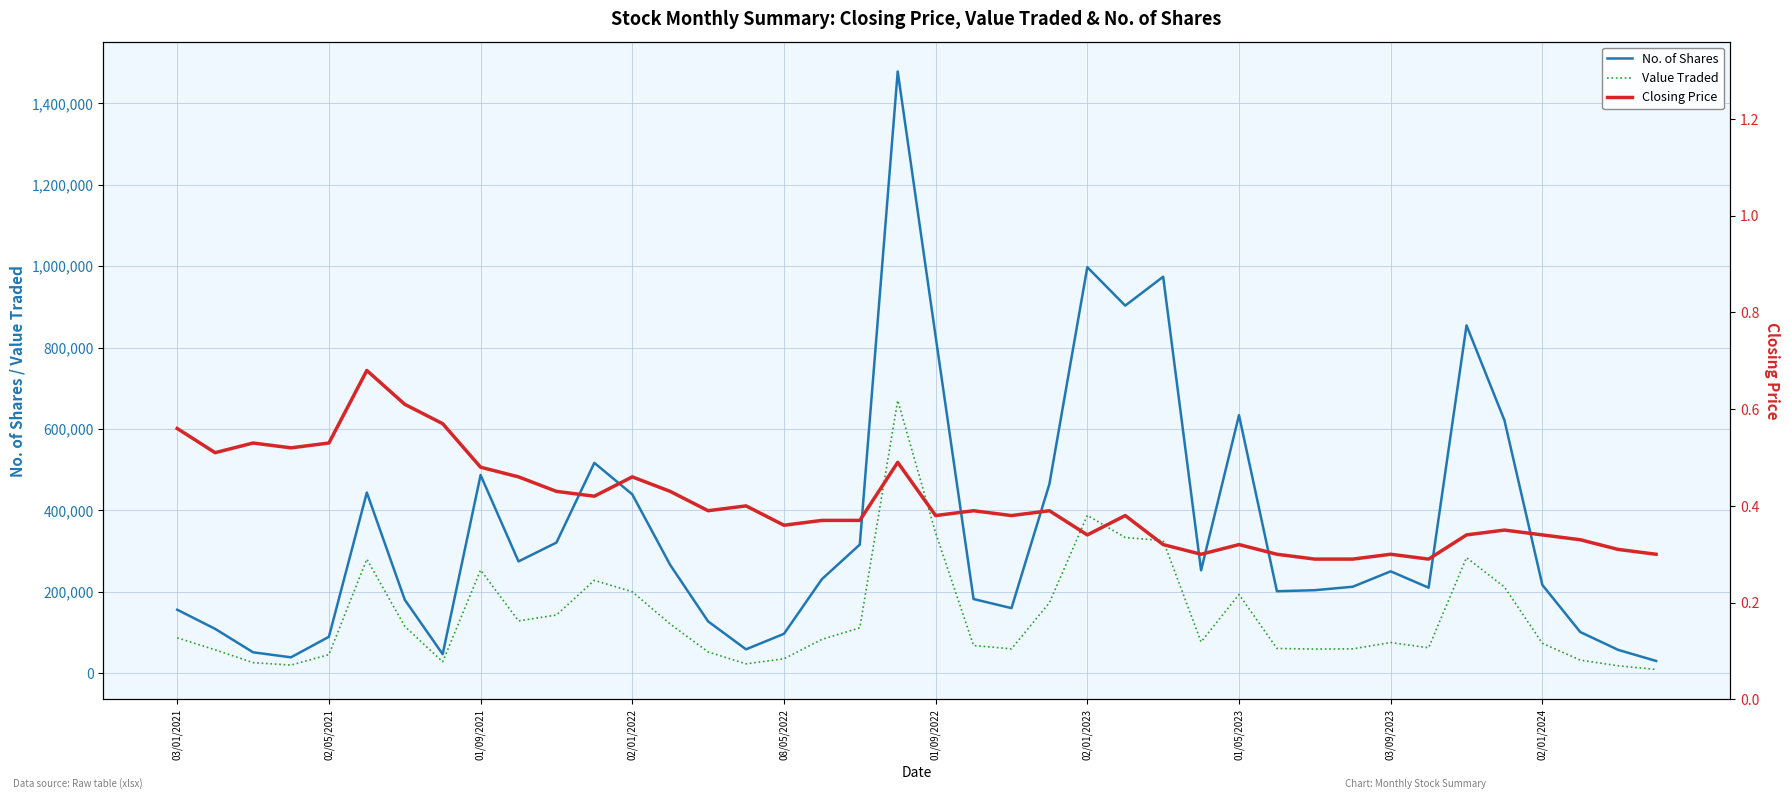

How many interior local peaks does the Closing Price series have?

11